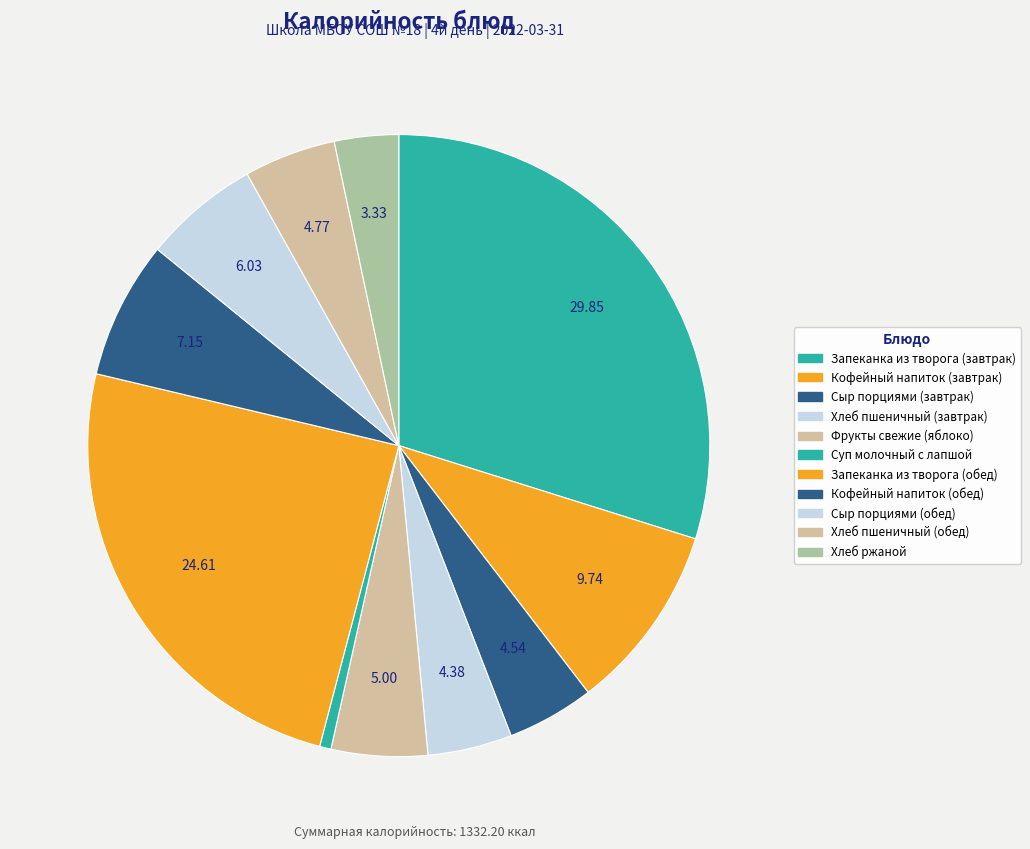

Does Сыр порциями (обед) represent more than half of the total?

No